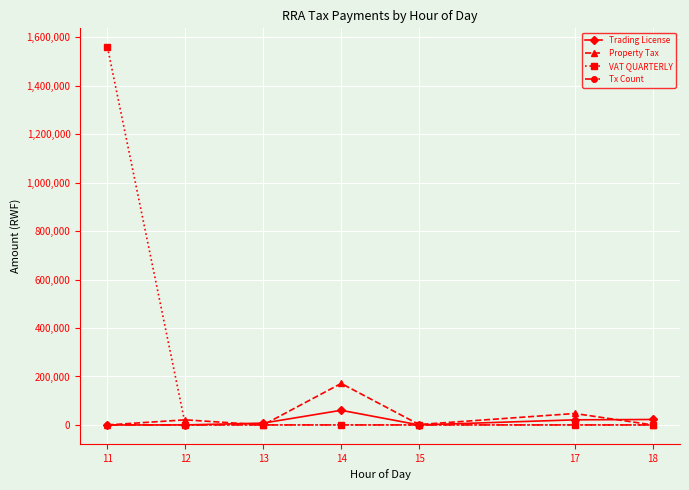

What is the highest value of the Trading License series?

60450